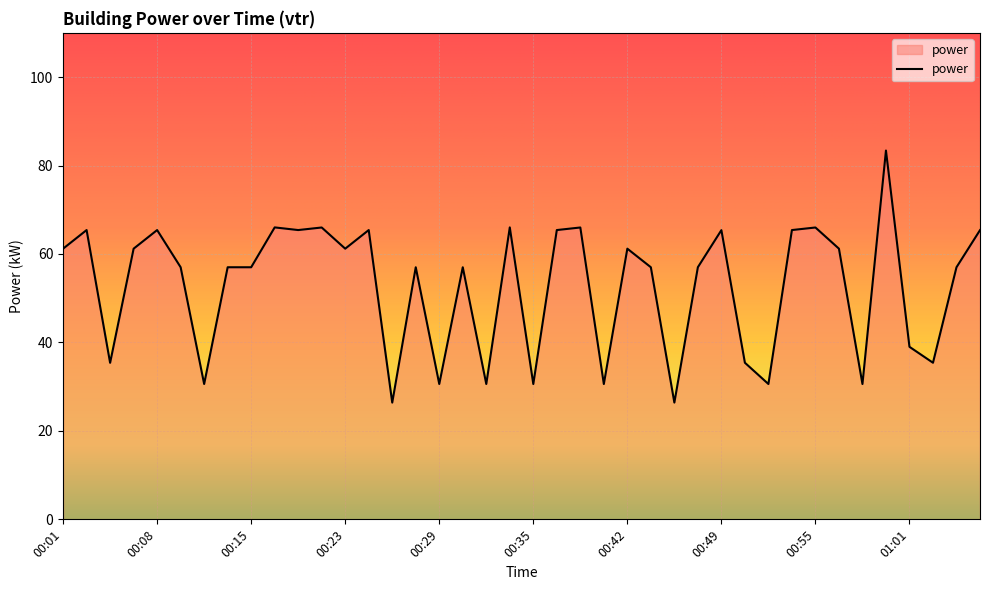

What is the greatest value displayed?

83.4